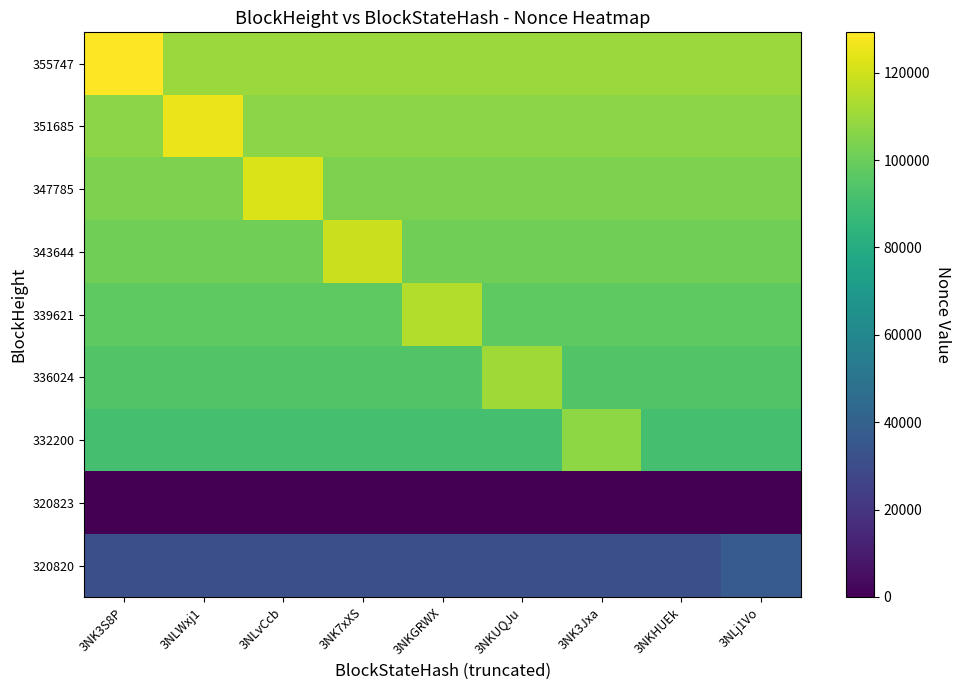

Reading left to right, transcribe all the data shown in this chart.

355747: 3NK3S8P=129242.0	3NLWxj1=109855.7	3NLvCcb=109855.7	3NK7xXS=109855.7	3NKGRWX=109855.7	3NKUQJu=109855.7	3NK3Jxa=109855.7	3NKHUEk=109855.7	3NLj1Vo=109855.7
351685: 3NK3S8P=106667.3	3NLWxj1=125491.0	3NLvCcb=106667.3	3NK7xXS=106667.3	3NKGRWX=106667.3	3NKUQJu=106667.3	3NK3Jxa=106667.3	3NKHUEk=106667.3	3NLj1Vo=106667.3
347785: 3NK3S8P=103501.9	3NLWxj1=103501.9	3NLvCcb=121767.0	3NK7xXS=103501.9	3NKGRWX=103501.9	3NKUQJu=103501.9	3NK3Jxa=103501.9	3NKHUEk=103501.9	3NLj1Vo=103501.9
343644: 3NK3S8P=101076.1	3NLWxj1=101076.1	3NLvCcb=101076.1	3NK7xXS=118913.0	3NKGRWX=101076.1	3NKUQJu=101076.1	3NK3Jxa=101076.1	3NKHUEk=101076.1	3NLj1Vo=101076.1
339621: 3NK3S8P=97254.4	3NLWxj1=97254.4	3NLvCcb=97254.4	3NK7xXS=97254.4	3NKGRWX=114417.0	3NKUQJu=97254.4	3NK3Jxa=97254.4	3NKHUEk=97254.4	3NLj1Vo=97254.4
336024: 3NK3S8P=94230.1	3NLWxj1=94230.1	3NLvCcb=94230.1	3NK7xXS=94230.1	3NKGRWX=94230.1	3NKUQJu=110859.0	3NK3Jxa=94230.1	3NKHUEk=94230.1	3NLj1Vo=94230.1
332200: 3NK3S8P=91261.1	3NLWxj1=91261.1	3NLvCcb=91261.1	3NK7xXS=91261.1	3NKGRWX=91261.1	3NKUQJu=91261.1	3NK3Jxa=107366.0	3NKHUEk=91261.1	3NLj1Vo=91261.1
320823: 3NK3S8P=0.0	3NLWxj1=0.0	3NLvCcb=0.0	3NK7xXS=0.0	3NKGRWX=0.0	3NKUQJu=0.0	3NK3Jxa=0.0	3NKHUEk=0.0	3NLj1Vo=0.0
320820: 3NK3S8P=31754.3	3NLWxj1=31754.3	3NLvCcb=31754.3	3NK7xXS=31754.3	3NKGRWX=31754.3	3NKUQJu=31754.3	3NK3Jxa=31754.3	3NKHUEk=31754.3	3NLj1Vo=37358.0